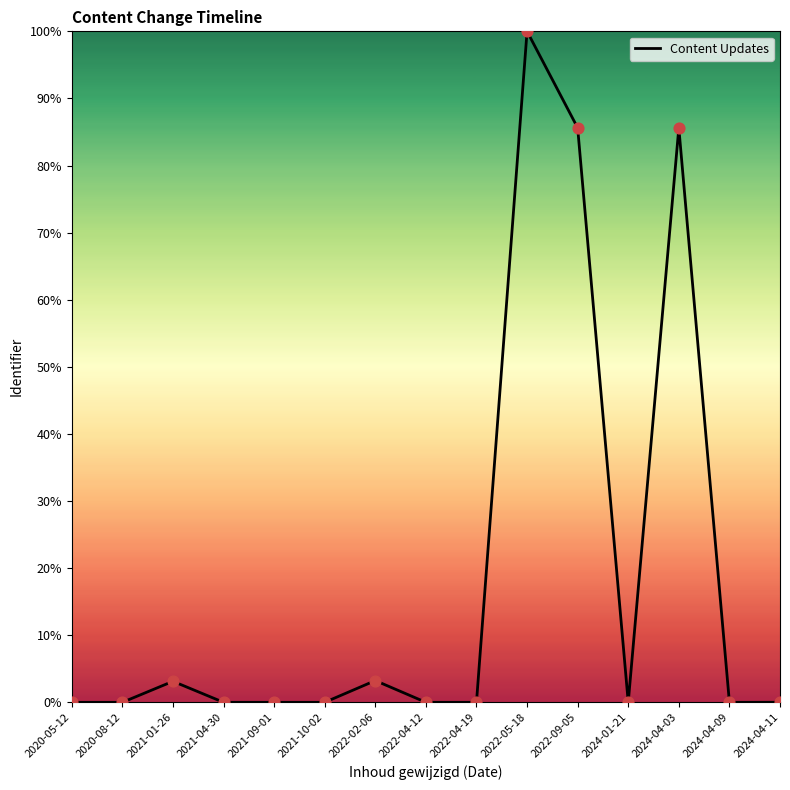

What is the ratio of the value at 2022-09-05 to the value at 2021-01-26?

27.3